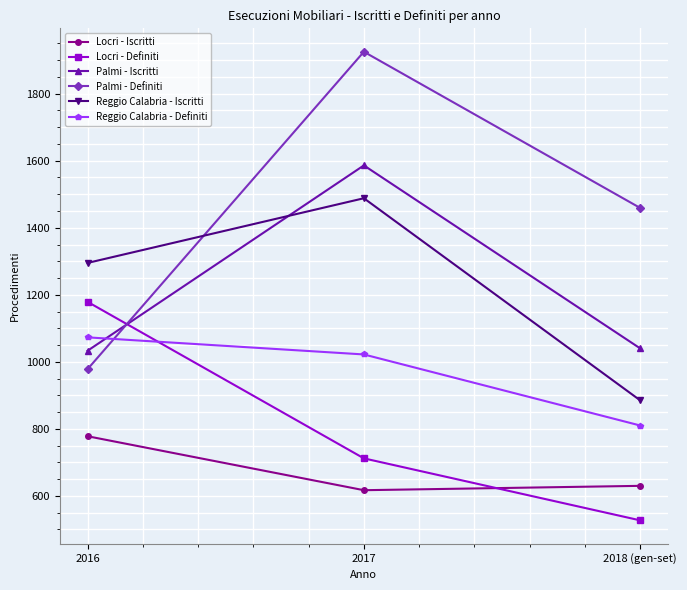

True or false: Palmi - Definiti has a value of 553 at 2016.

False